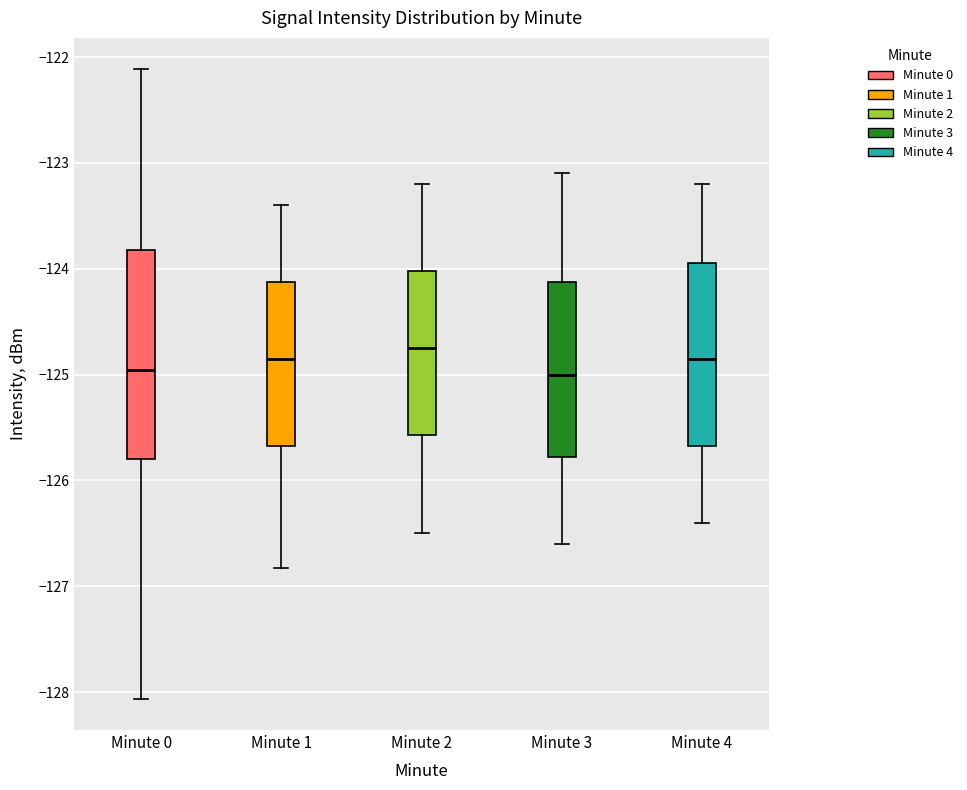

Reading left to right, read every box against the y-axis: the position of its median line, the range the box covers, and the ends of its whiskers. The values are not printed on the chart, so give them approximately, as read against the axis.

Minute 0: median -125.0, box -125.8 to -123.8, whiskers -128.1 to -122.1
Minute 1: median -124.8, box -125.7 to -124.1, whiskers -126.8 to -123.4
Minute 2: median -124.7, box -125.6 to -124.0, whiskers -126.5 to -123.2
Minute 3: median -125.0, box -125.8 to -124.1, whiskers -126.6 to -123.1
Minute 4: median -124.8, box -125.7 to -123.9, whiskers -126.4 to -123.2